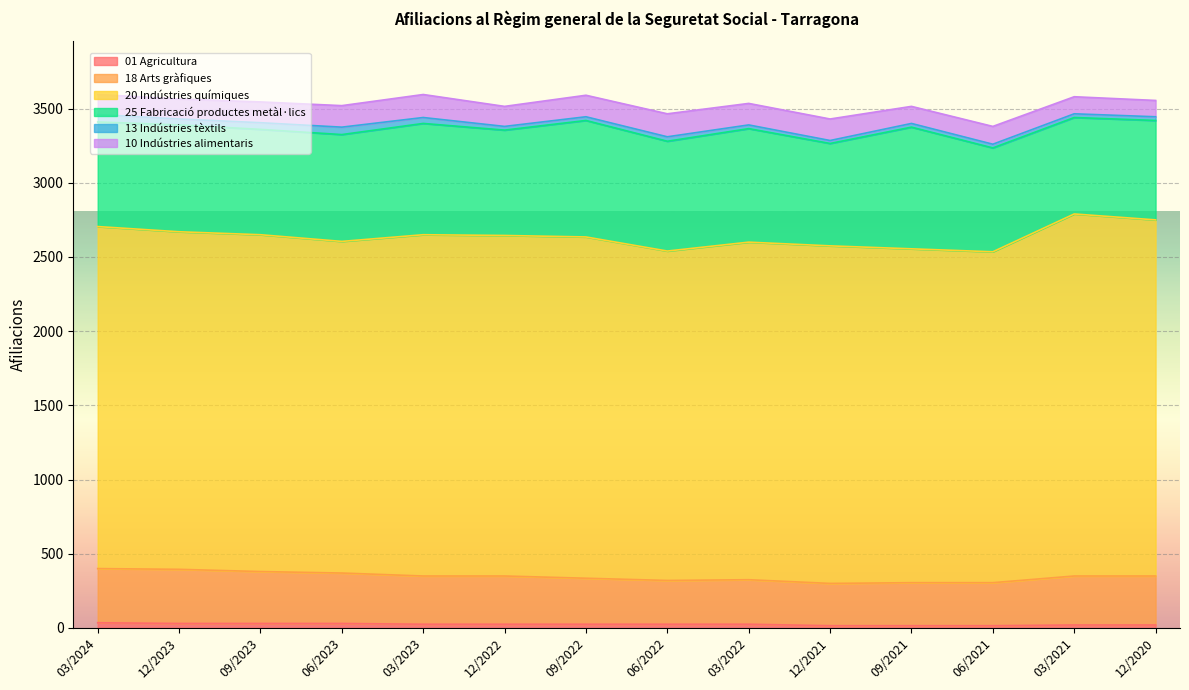

What is the difference between the highest and lowest values at 12/2023?

2245